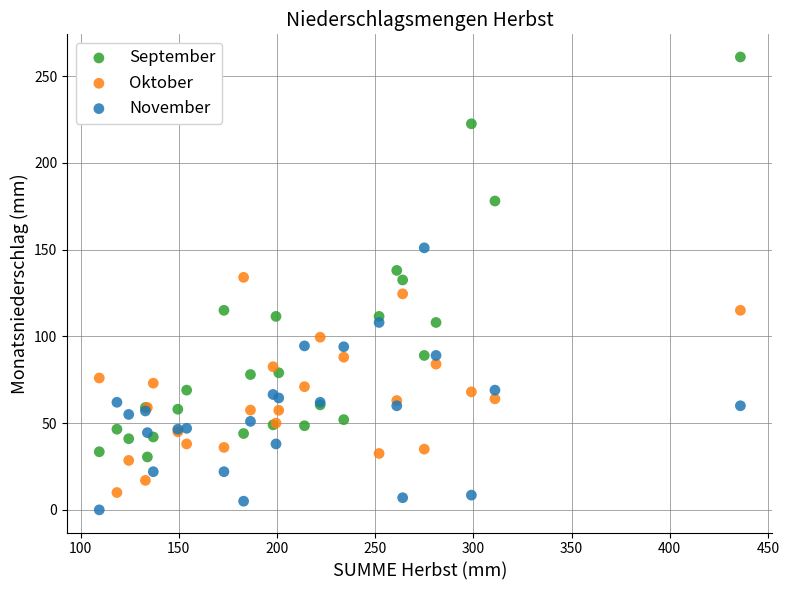

Which series has the largest Y range (max minus min)?

September